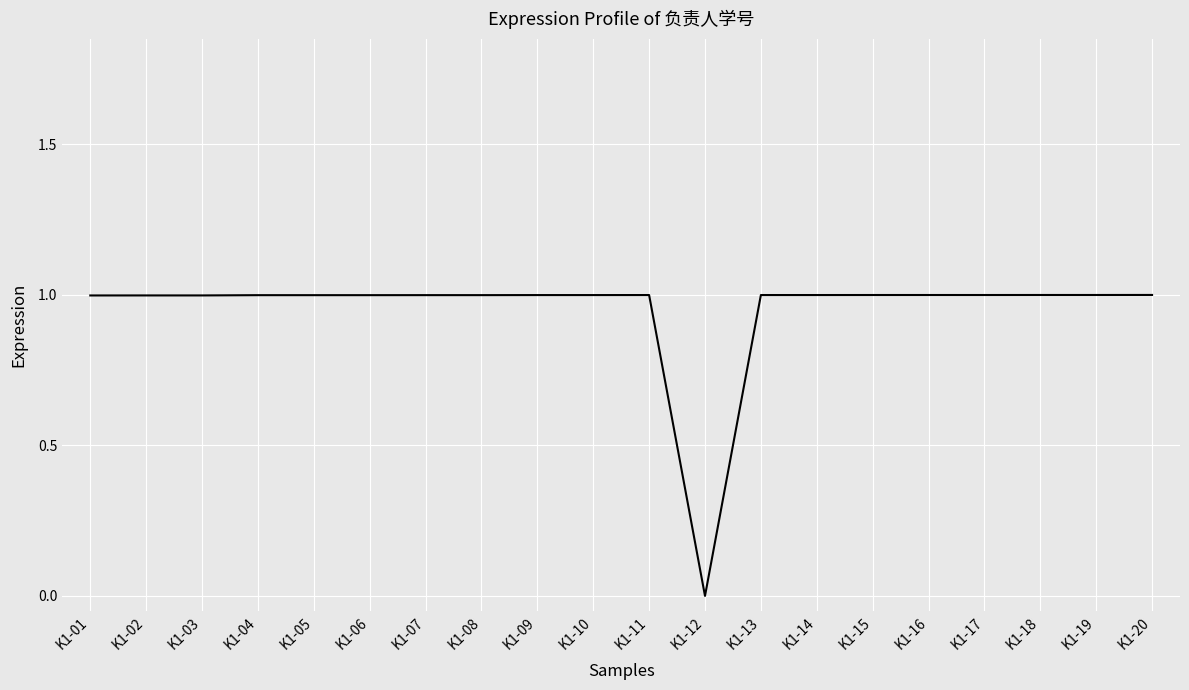

Which label corresponds to the smallest value in the chart?

K1-12